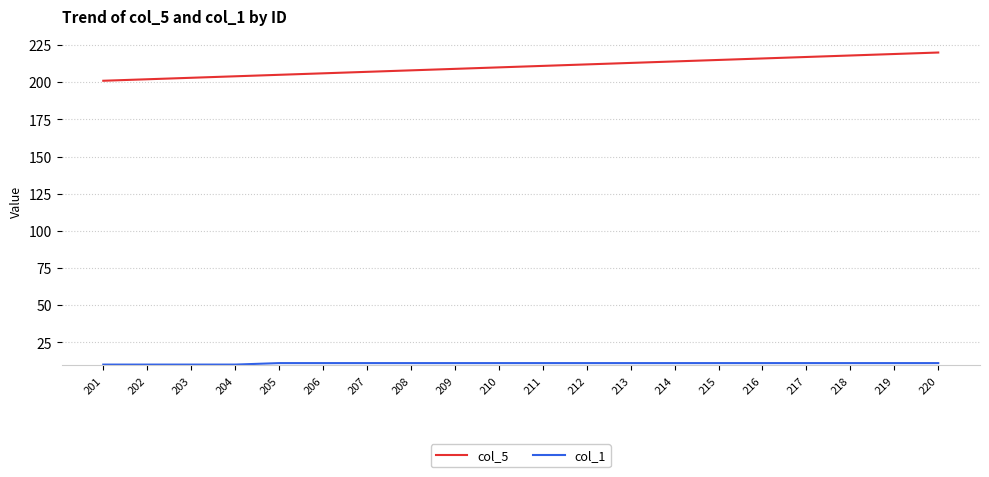

What is the smallest value displayed?

10